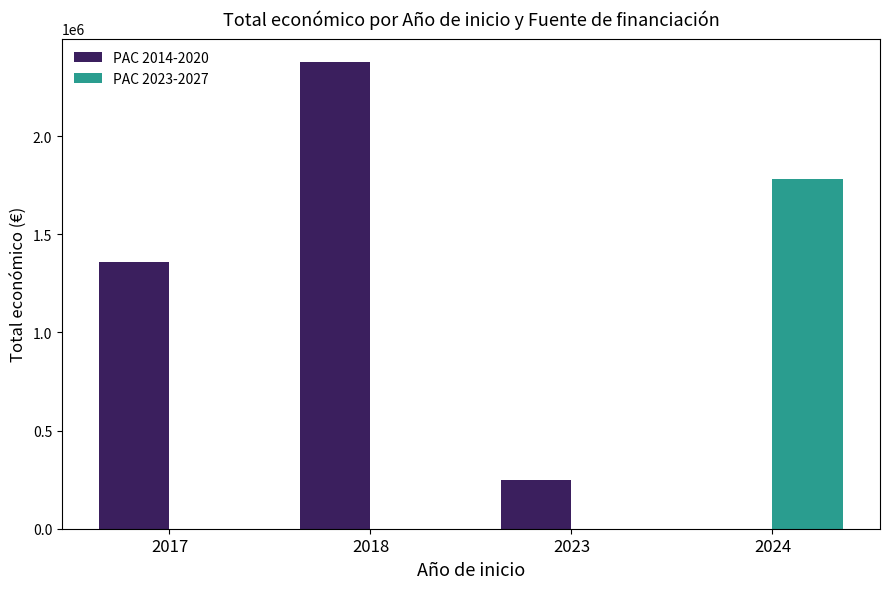

Is the value of PAC 2023-2027 at 2018 greater than the value of PAC 2014-2020 at 2018?

No